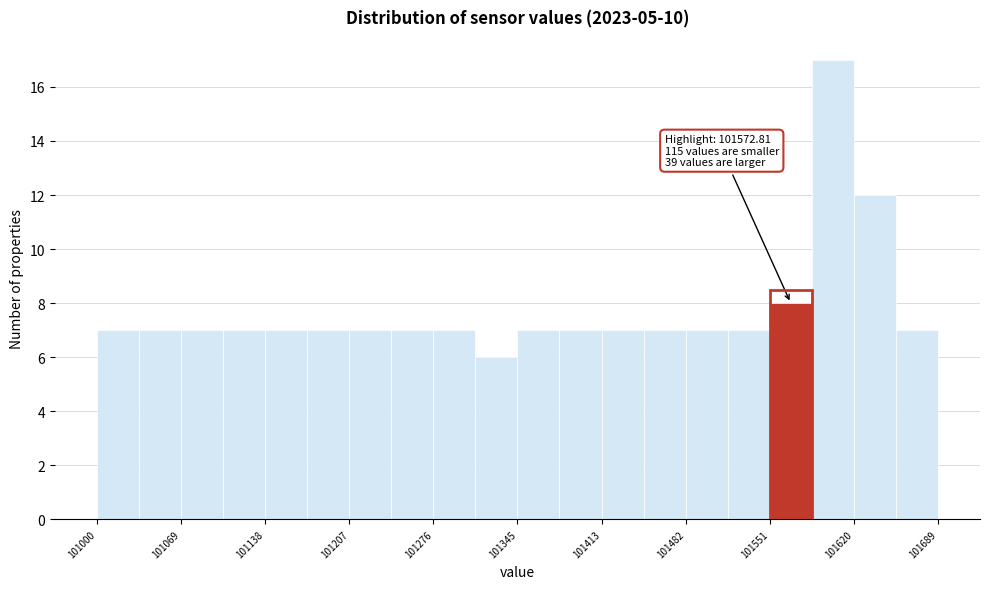

Around what value on the x-axis is the tallest bar? Give the approximate position of its centre, as read against the axis.

101600